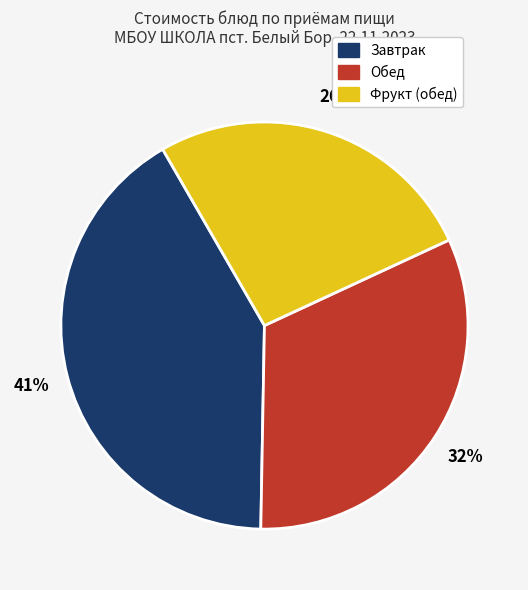

To the nearest percent, what is the average slice percentage?

33%